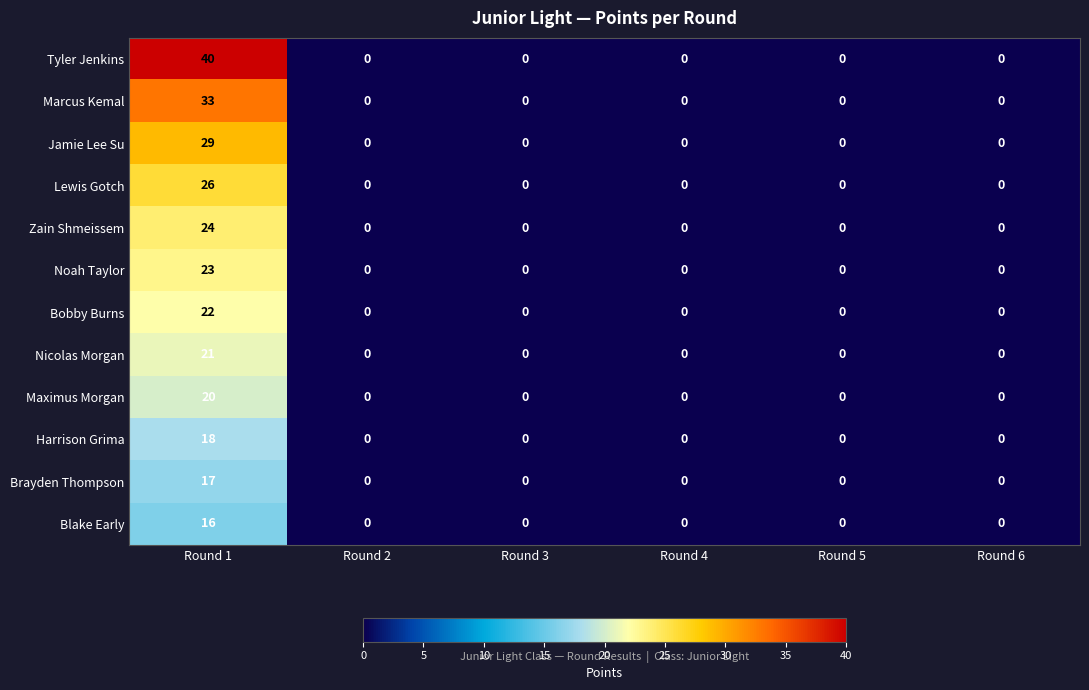

At which category is the sum across all series the highest?

Round 1